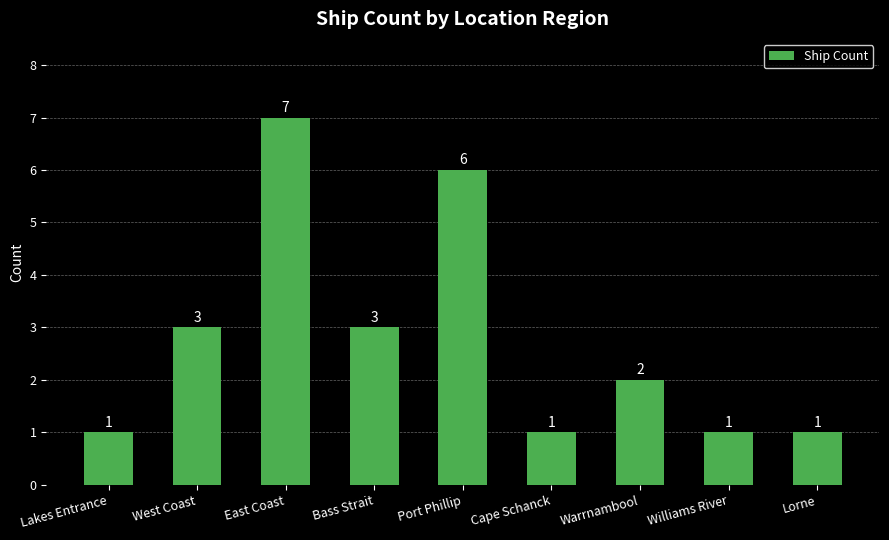

Which has a higher value, Warrnambool or East Coast?

East Coast